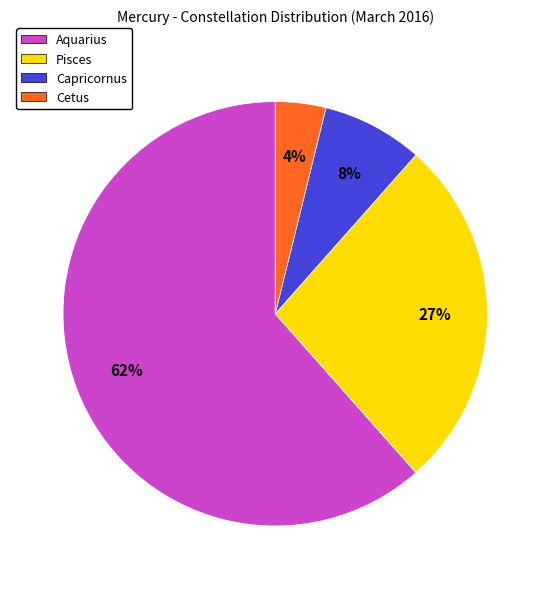

Is Cetus the majority of the pie?

No